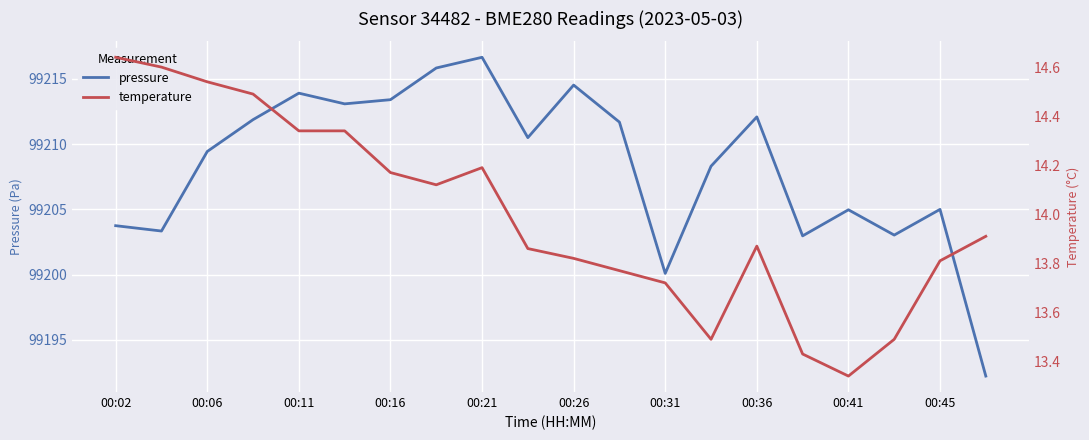

How many values in the pressure series exceed 99210?

10